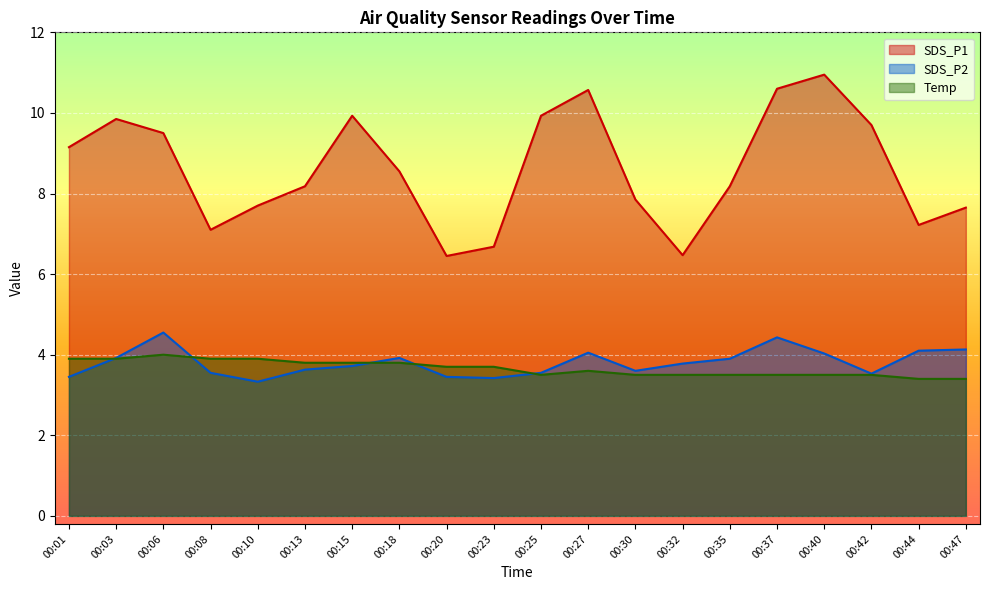

Which series has the largest total across all categories?

SDS_P1